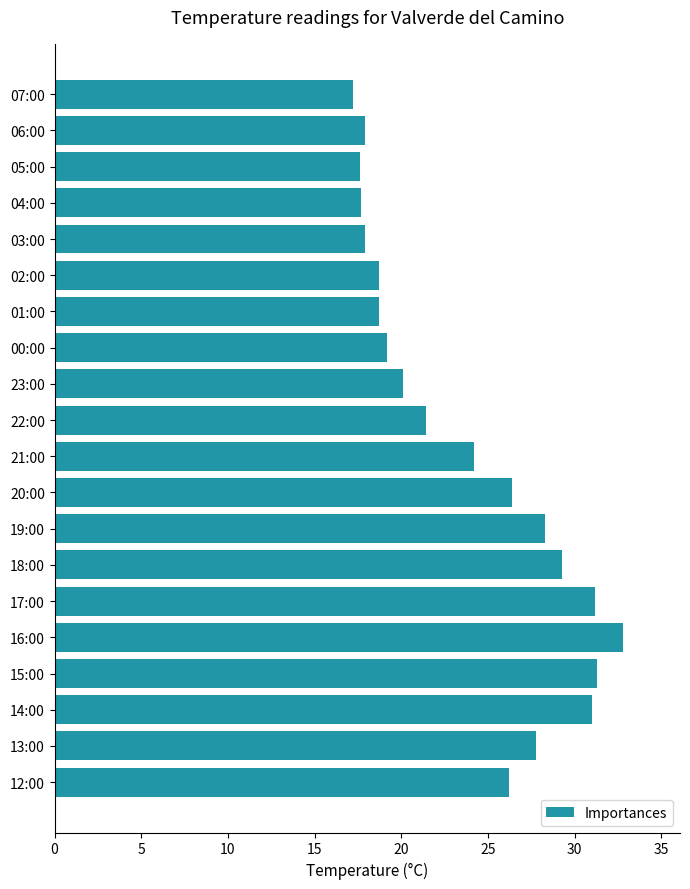

What is the greatest value displayed?

32.8